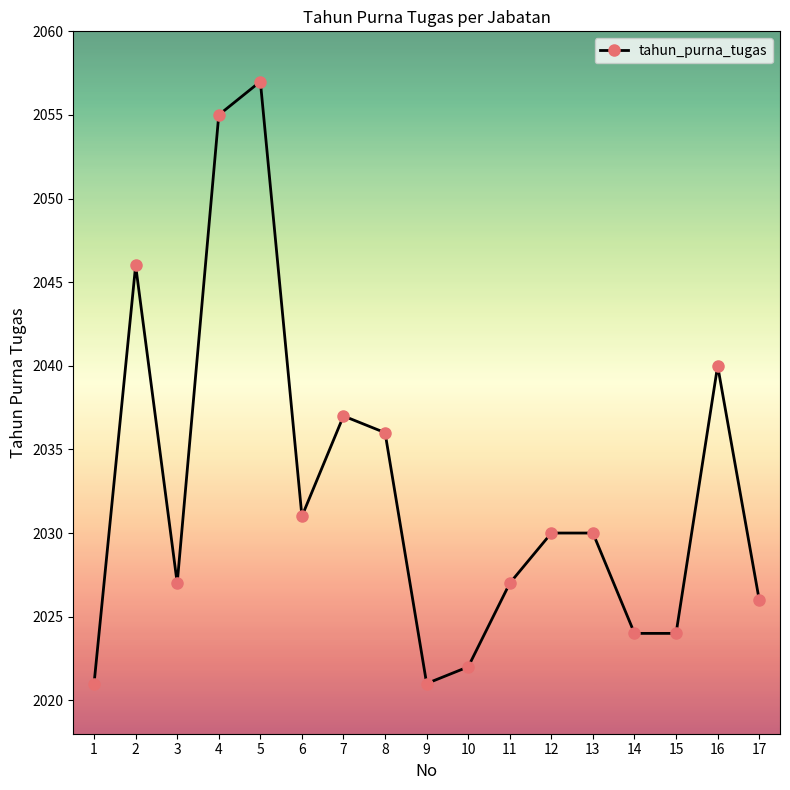

How many data points does each series have?

17